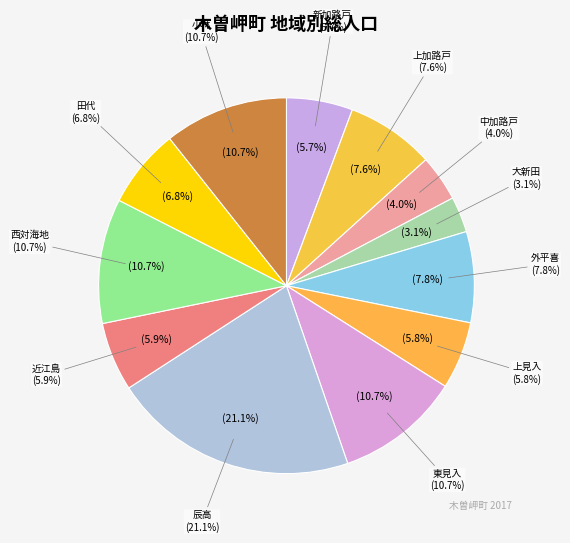

How many slices are in this pie chart?

12